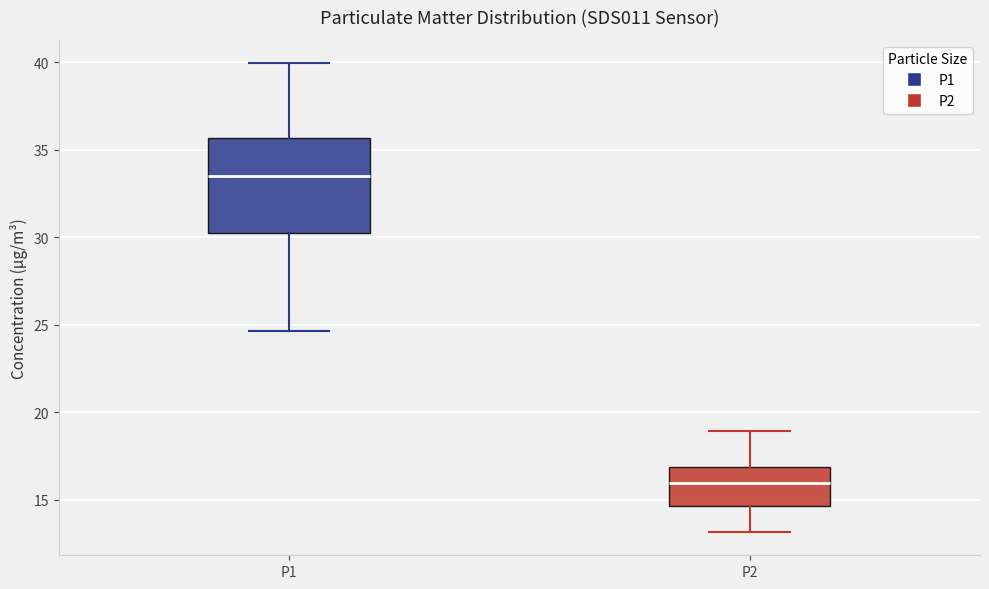

Reading left to right, transcribe this box plot: for each box, give where its median line is, the range the box spans, and where its two whiskers end, as read against the y-axis. The values are not printed on the chart, so give them approximately, as read against the axis.

P1: median 33.5, box 30.5 to 35.5, whiskers 24.5 to 40.0
P2: median 16.0, box 14.5 to 17.0, whiskers 13.0 to 19.0